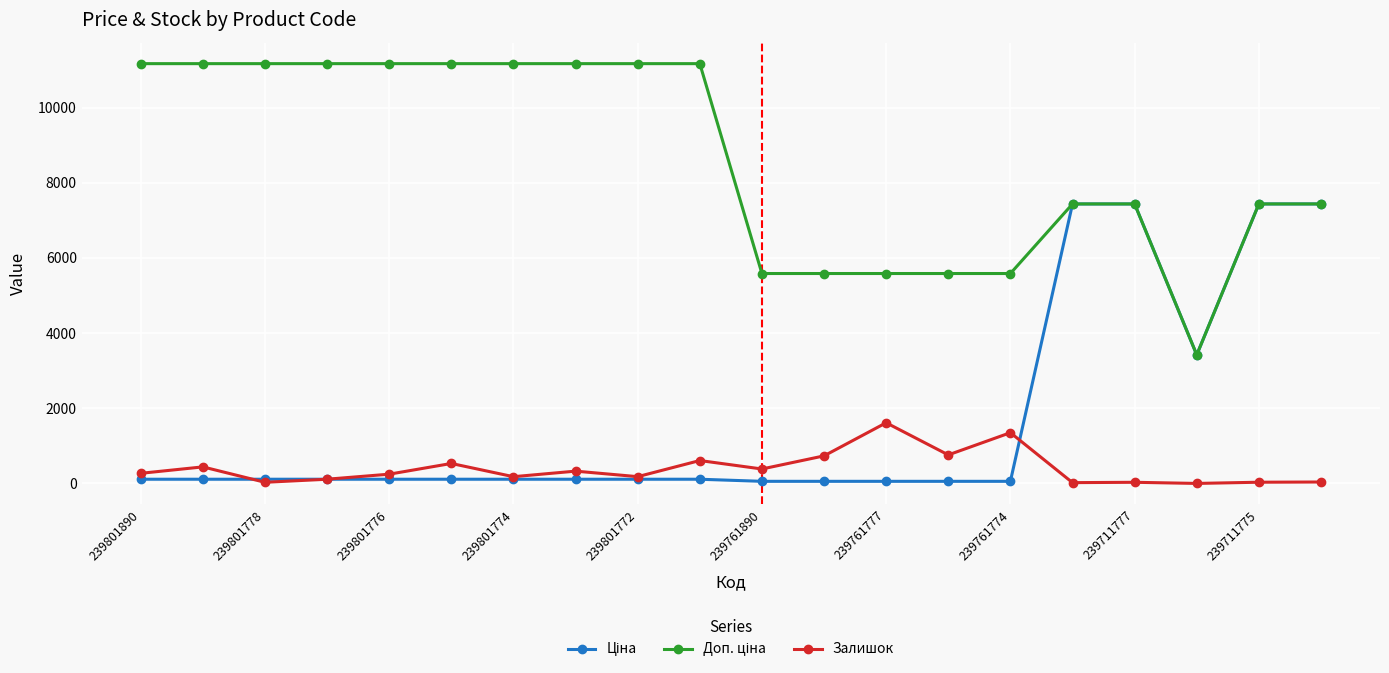

At how many categories does at least one series exceed 9528?

10